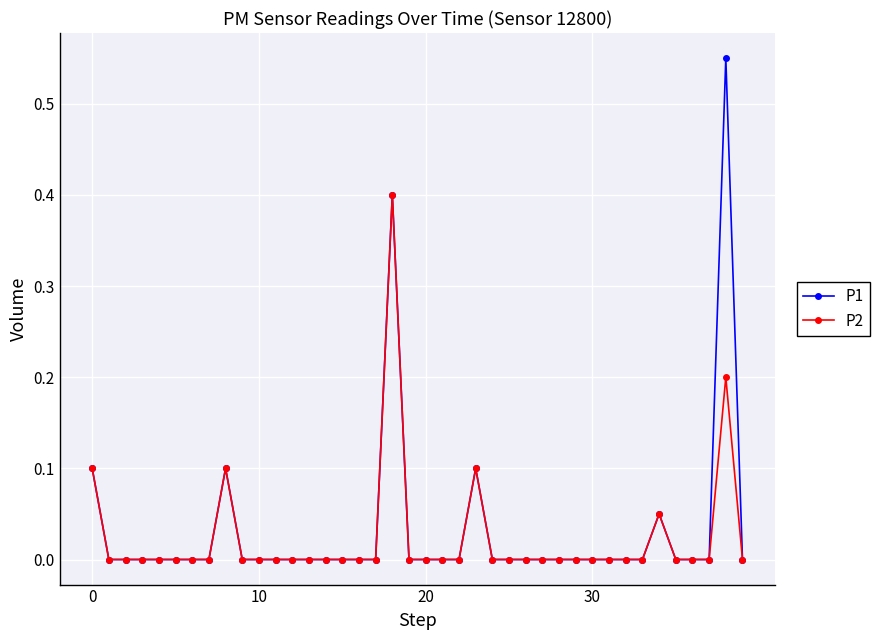

How many categories are shown in the chart?

40